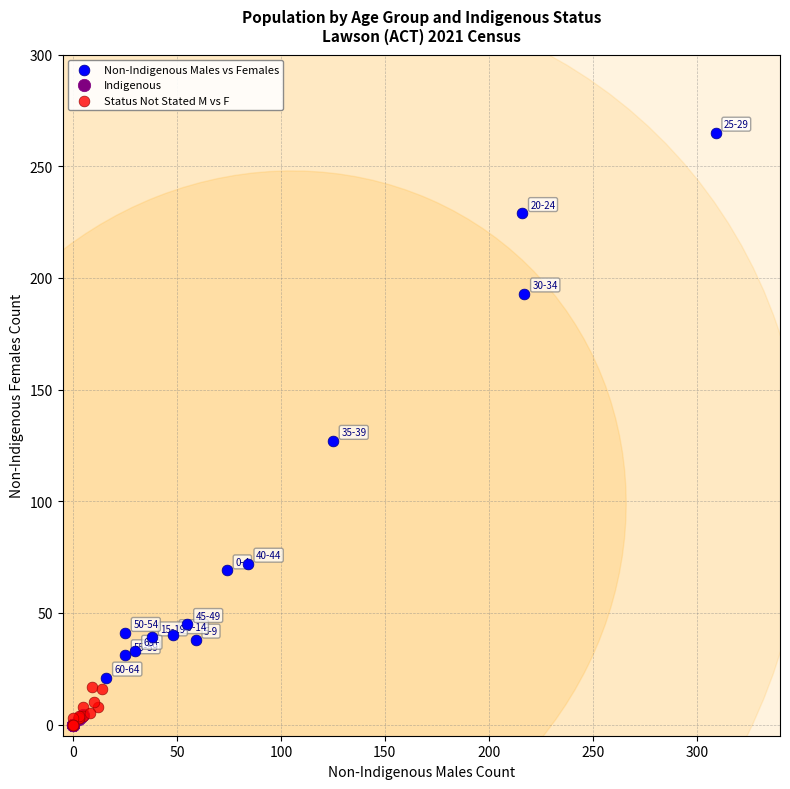

Which series reaches the maximum Y coordinate?

Non-Indigenous Males vs Females